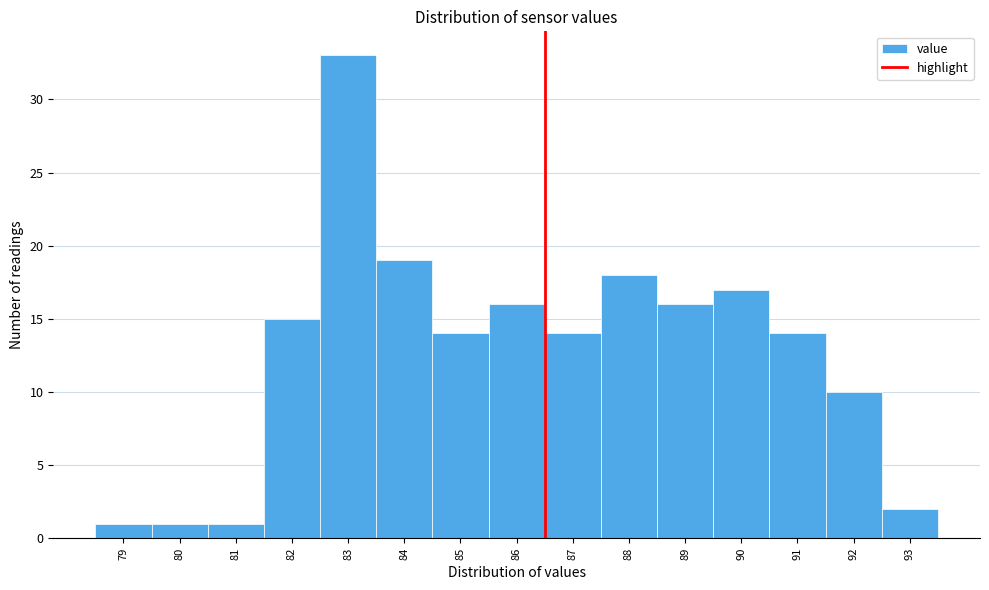

Reading left to right, what are all the values shown in this chart?

1	1	1	15	33	19	14	16	14	18	16	17	14	10	2